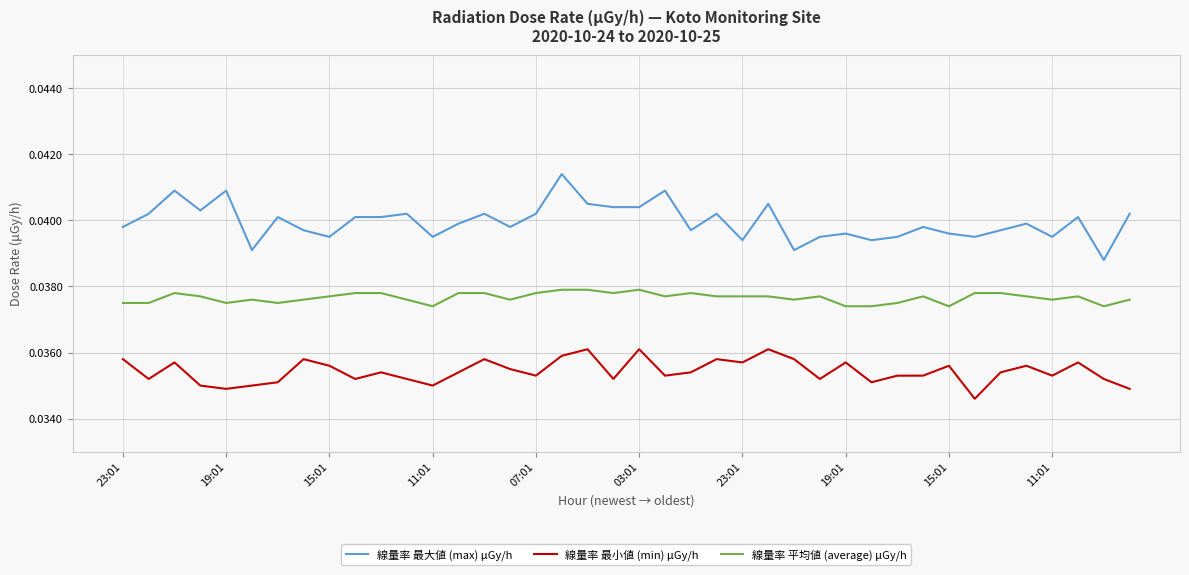

How many lines are shown in the chart?

3